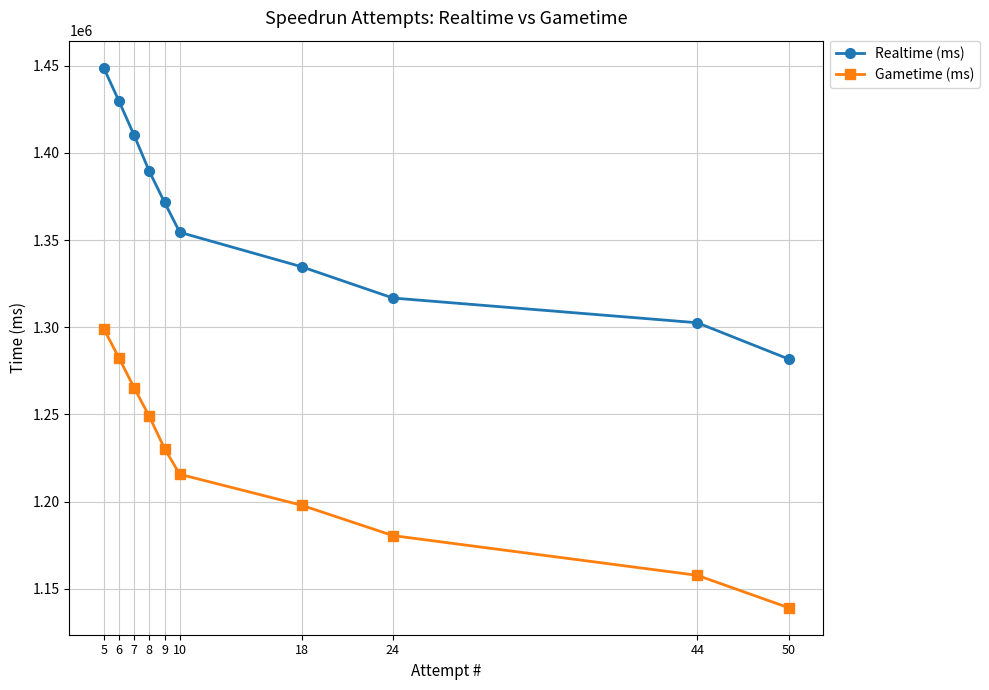

How many lines are shown in the chart?

2